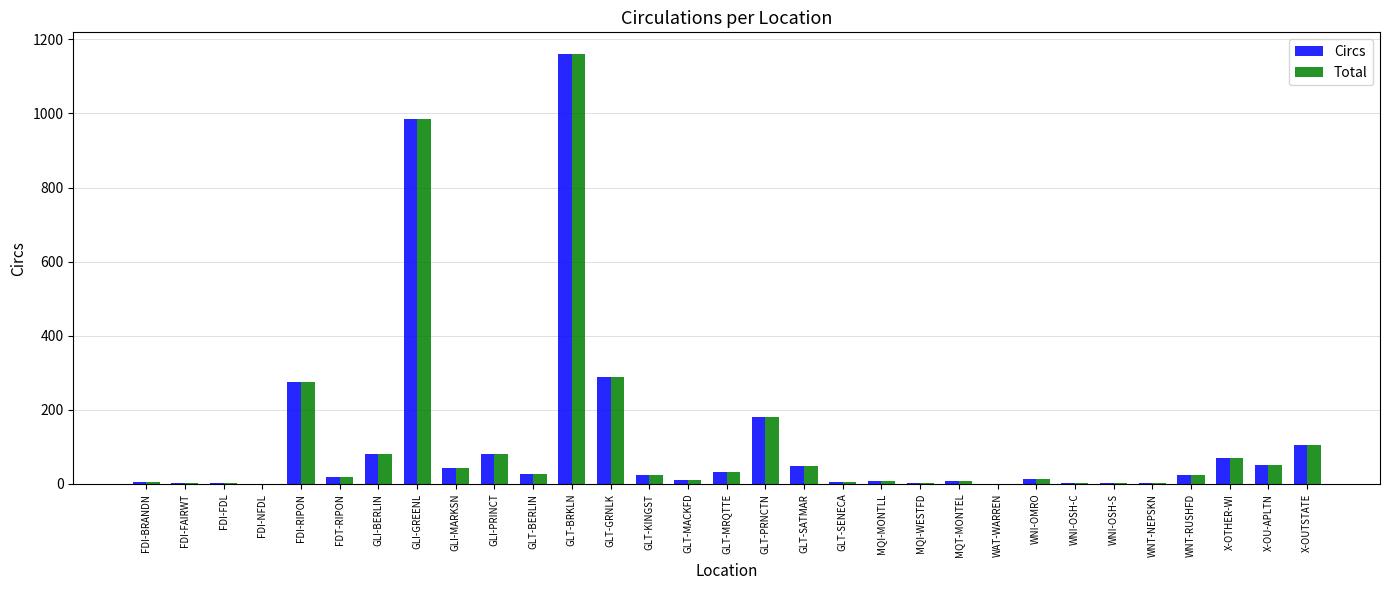

How many series are shown in this chart?

2